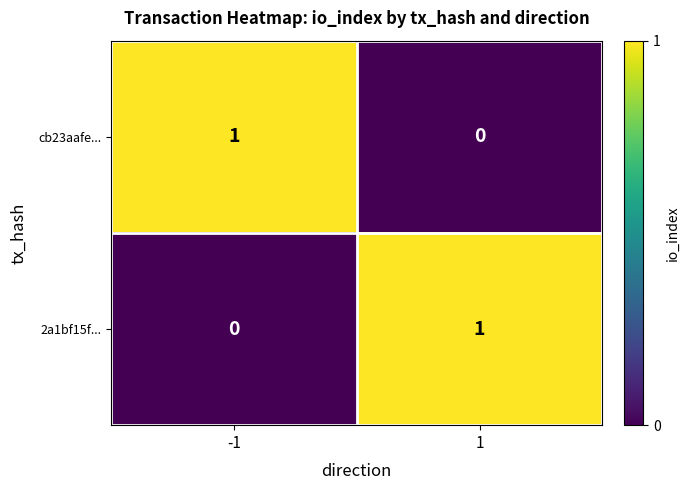

Is it true that 2a1bf15f... equals 0 at 1?

False